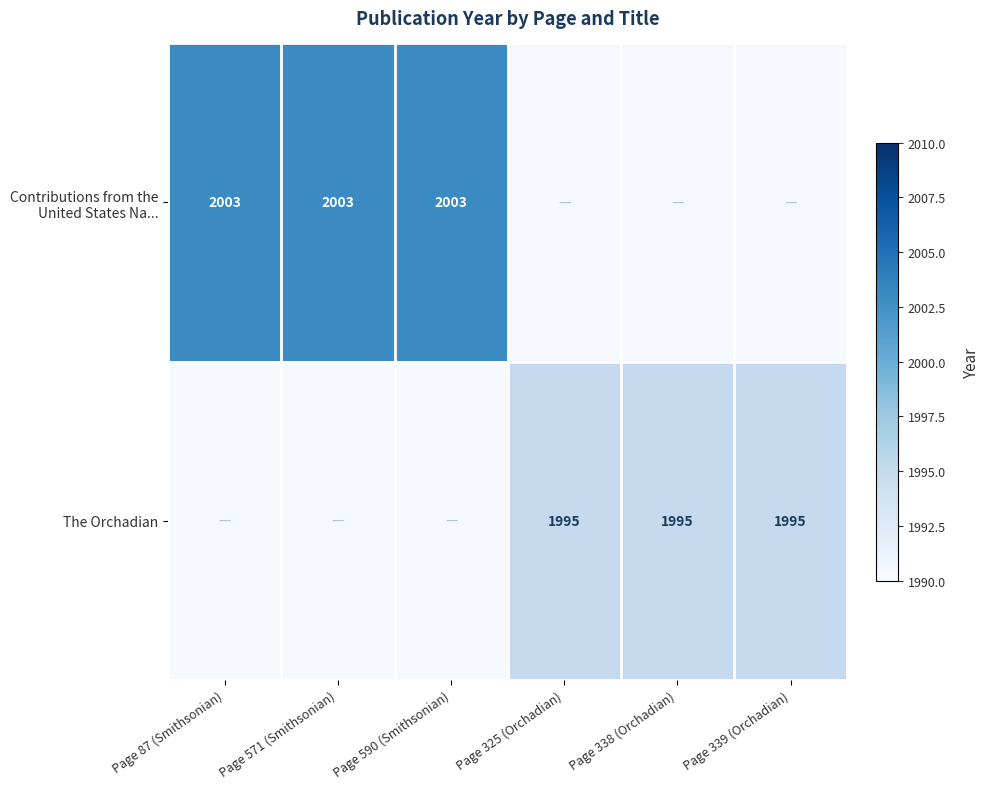

The value of The Orchadian at Page 339 (Orchadian) is 989.5. True or false?

False